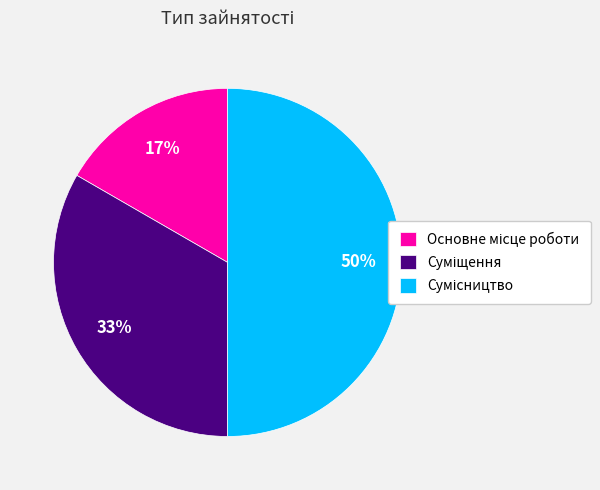

To the nearest percent, what is the difference between the largest and smallest slice percentages?

33%